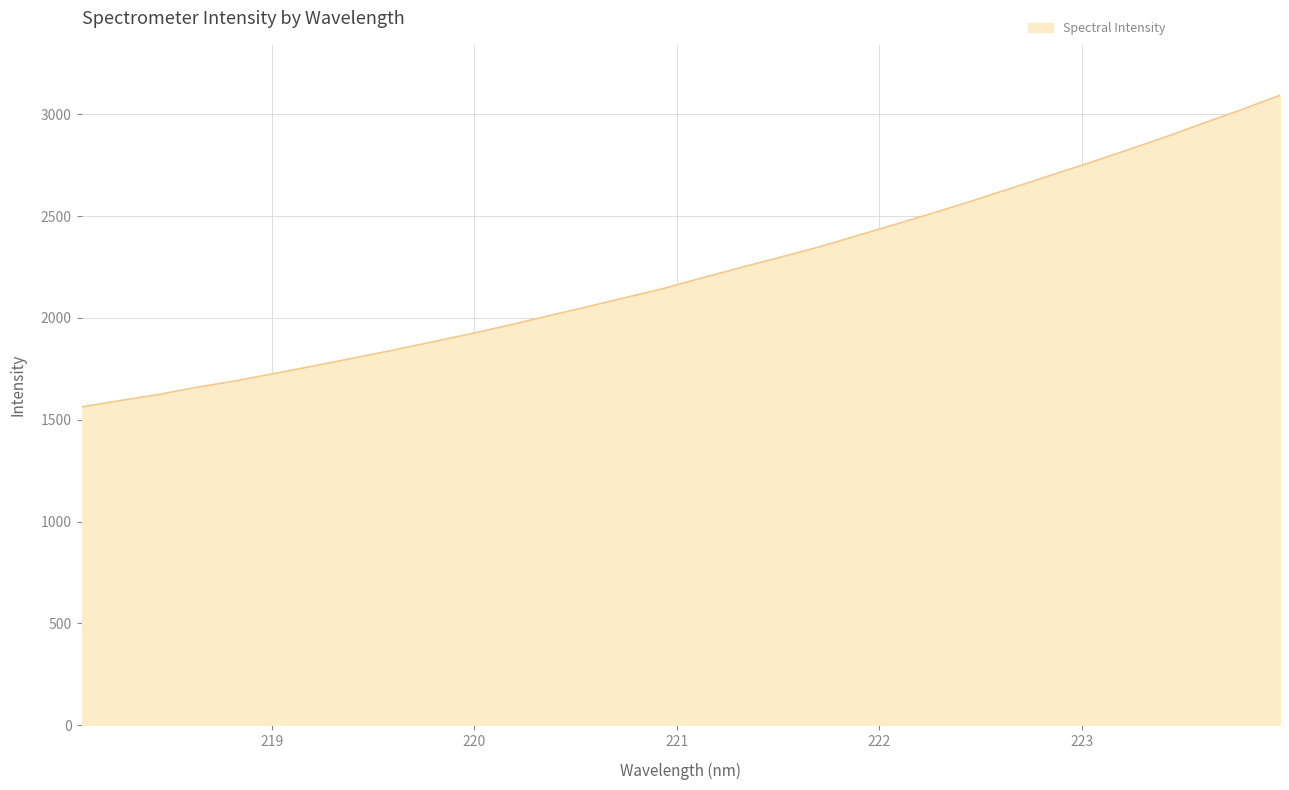

How many values exceed 2194?

16